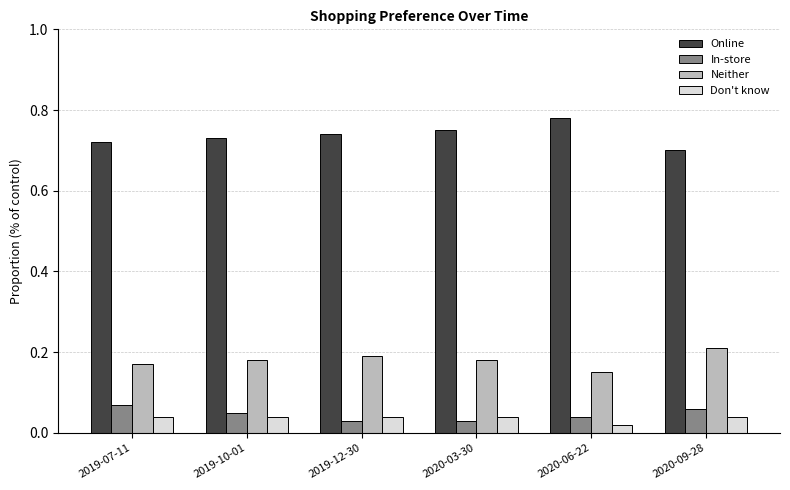

What is the sum of all Neither values?

1.1